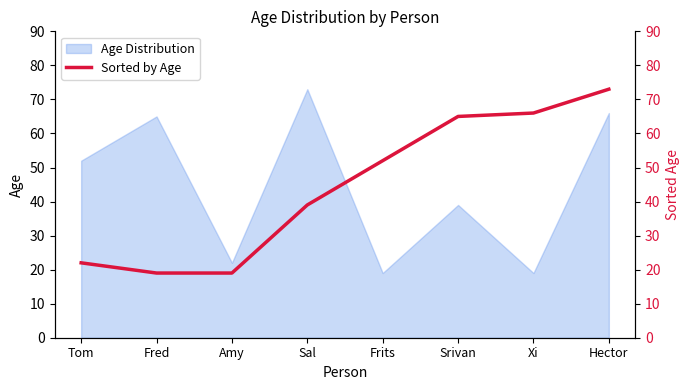

At which label does the data first exceed 52?

Srivan